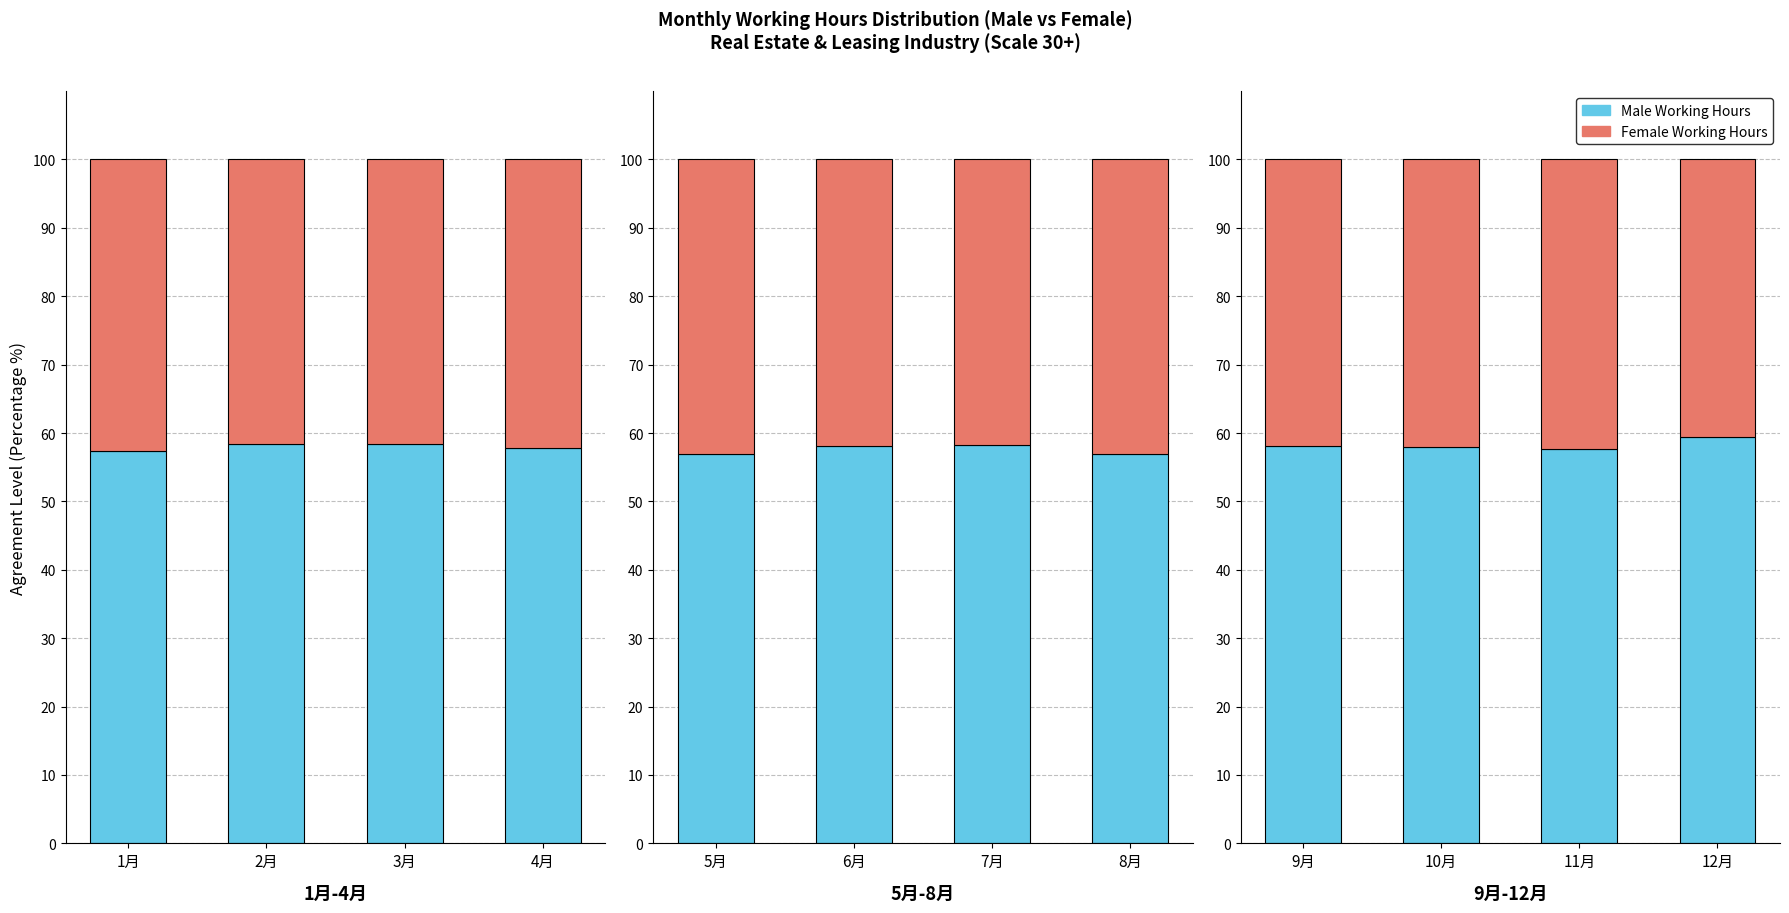

What is the value of the Female Hours (top) bar at the 2nd from the left?

42.0